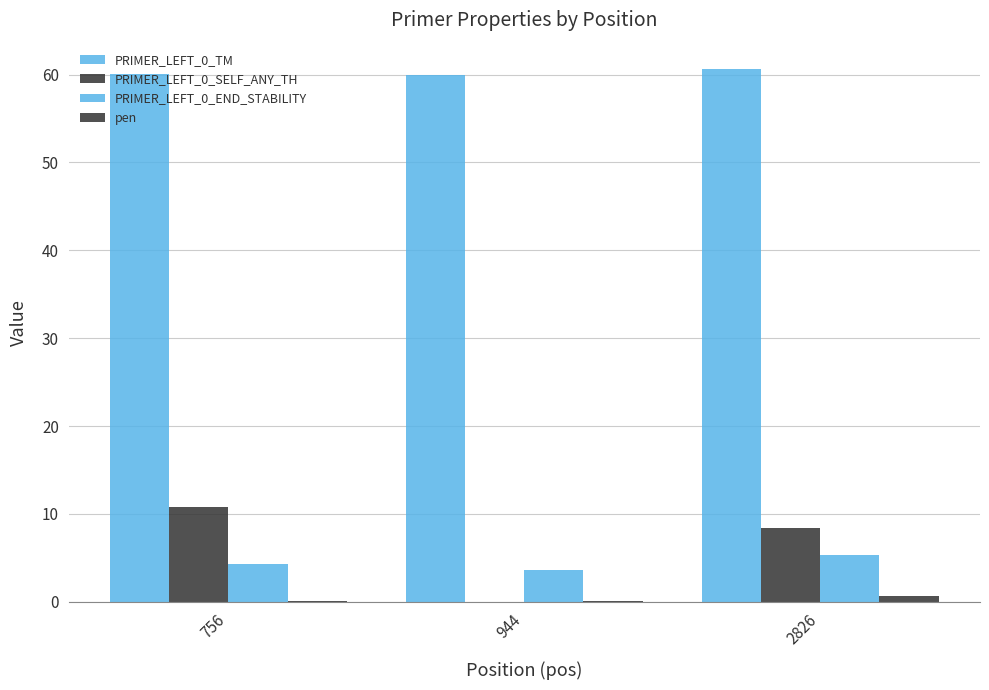

How many groups of bars are there?

3